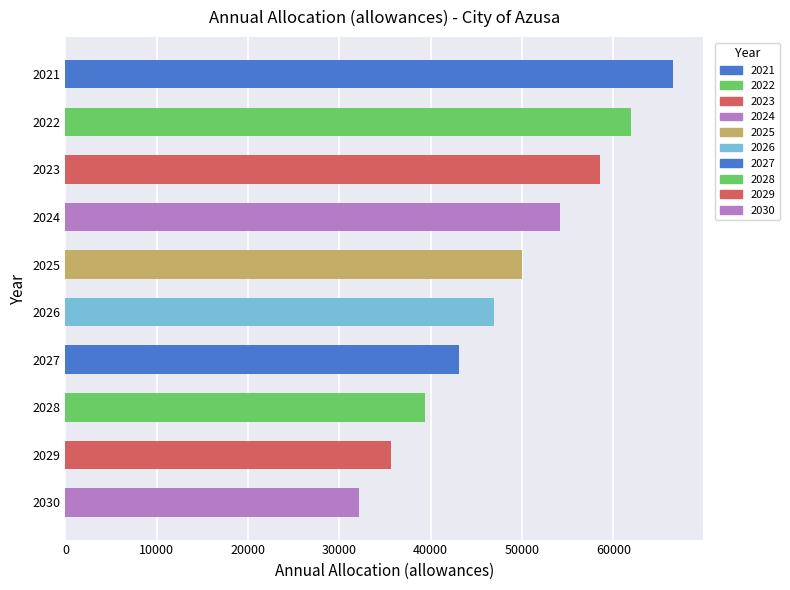

What is the difference between the second highest and minimum values?

29801.8